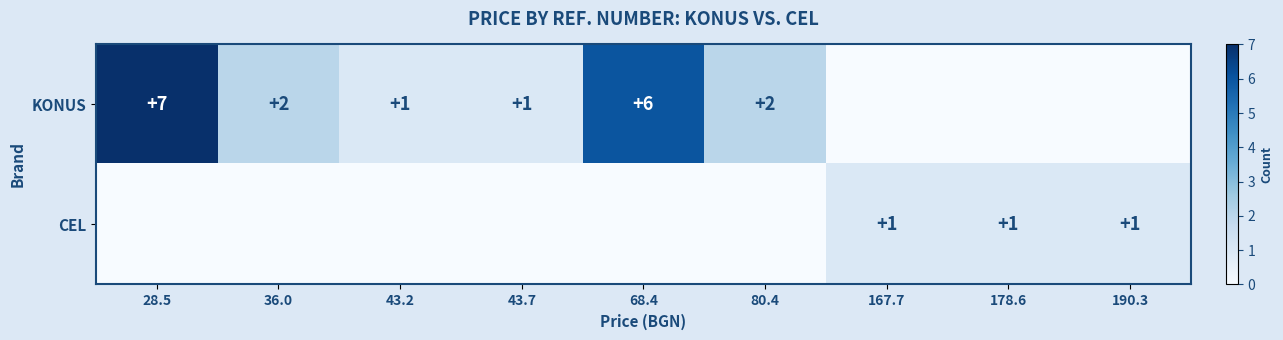

At how many categories does at least one series exceed 3?

2